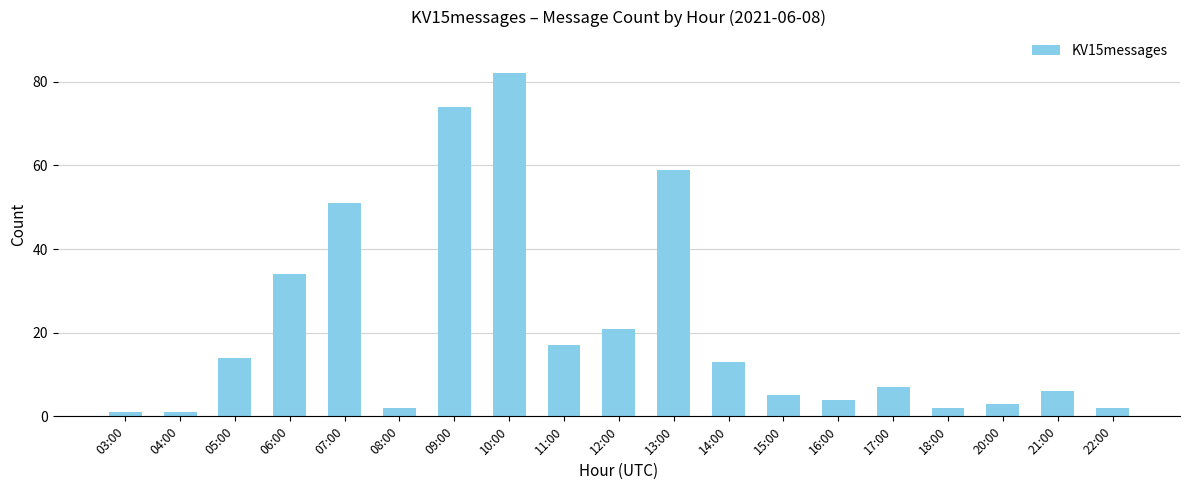

Reading left to right, extract all data points from this chart.

1	1	14	34	51	2	74	82	17	21	59	13	5	4	7	2	3	6	2